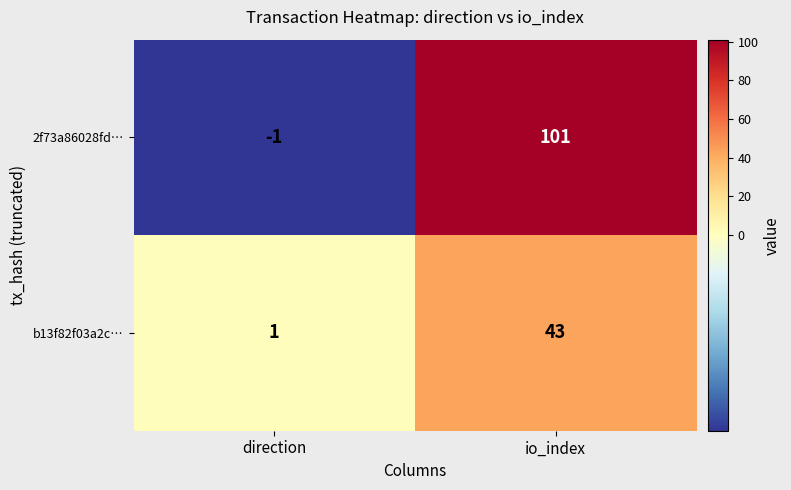

What value does the b13f82f03a2c… series have at io_index, to the nearest 5?

45